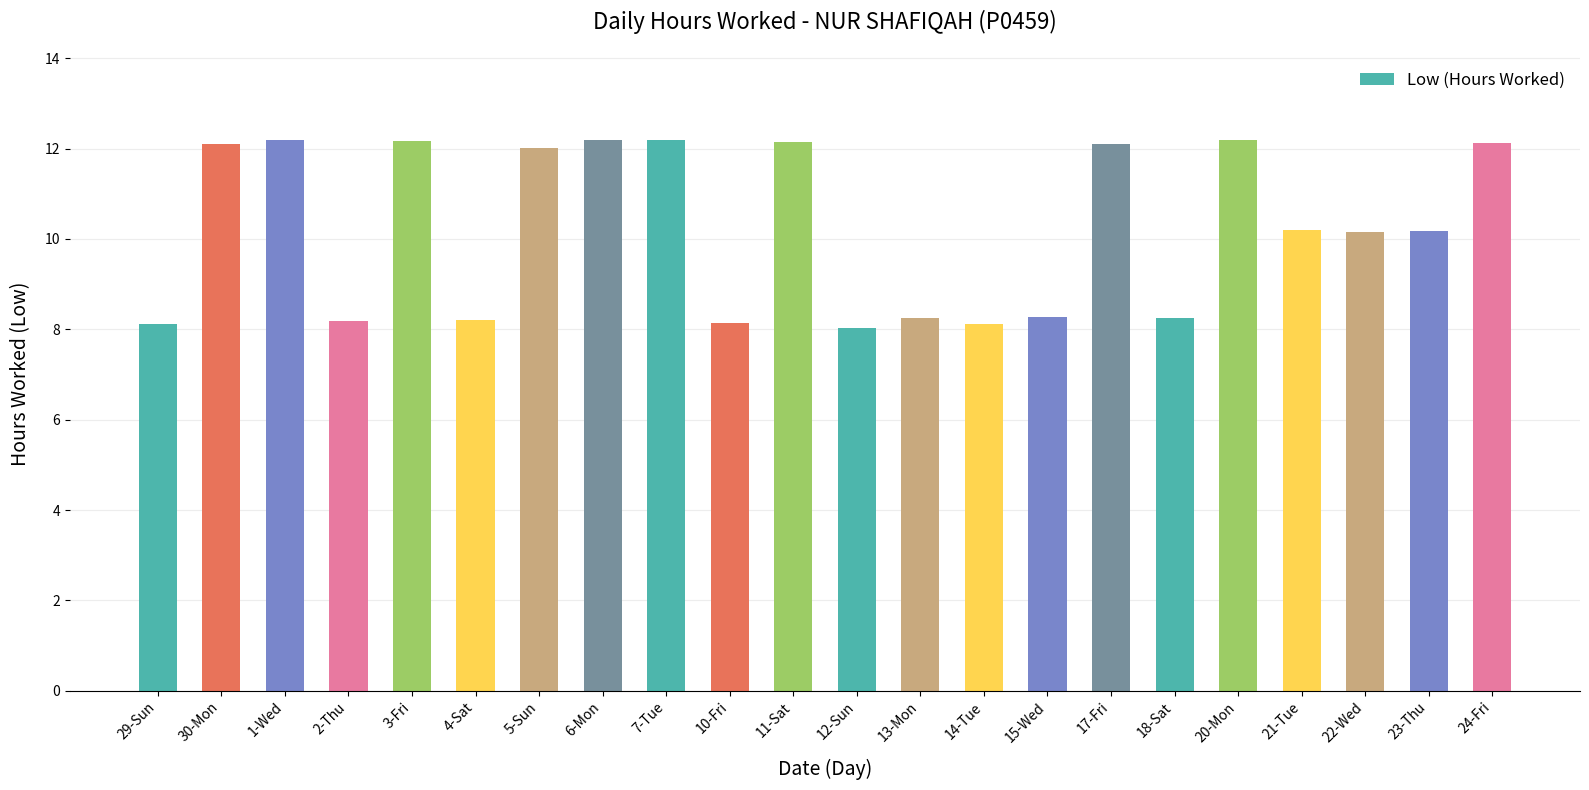

What is the sum of all values?

225.5